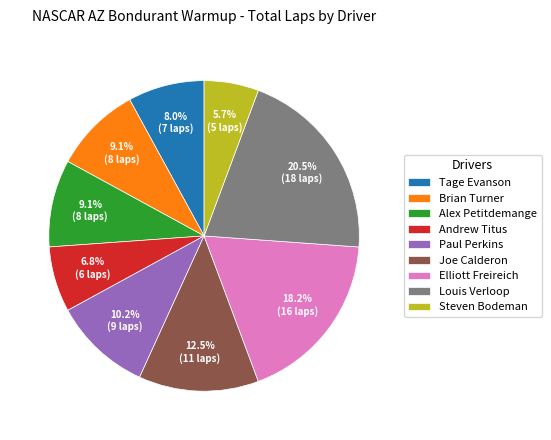

What is the ratio of the value at Steven Bodeman to the value at Andrew Titus?

0.8